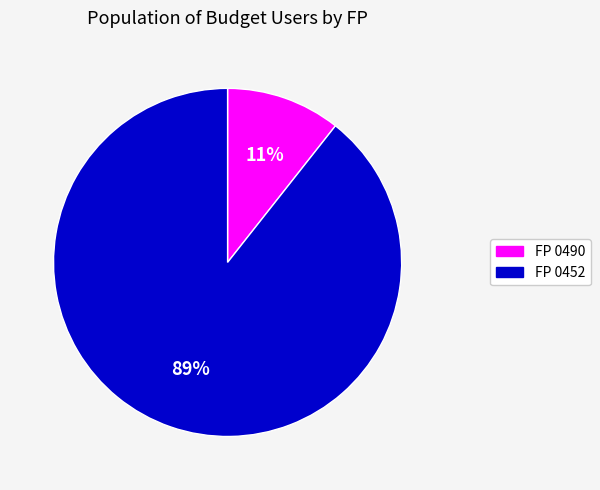

Is there a majority slice in this chart?

Yes